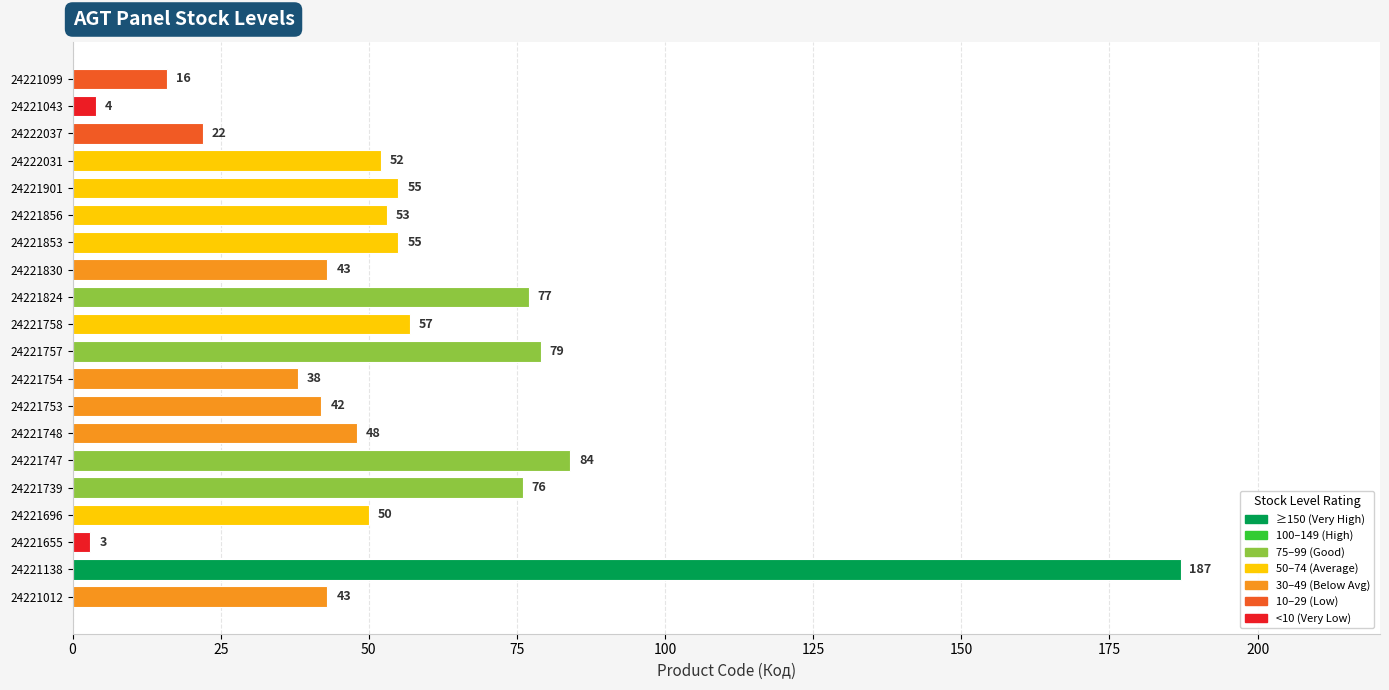

What is the change in value from 24221753 to 24221696?

+8